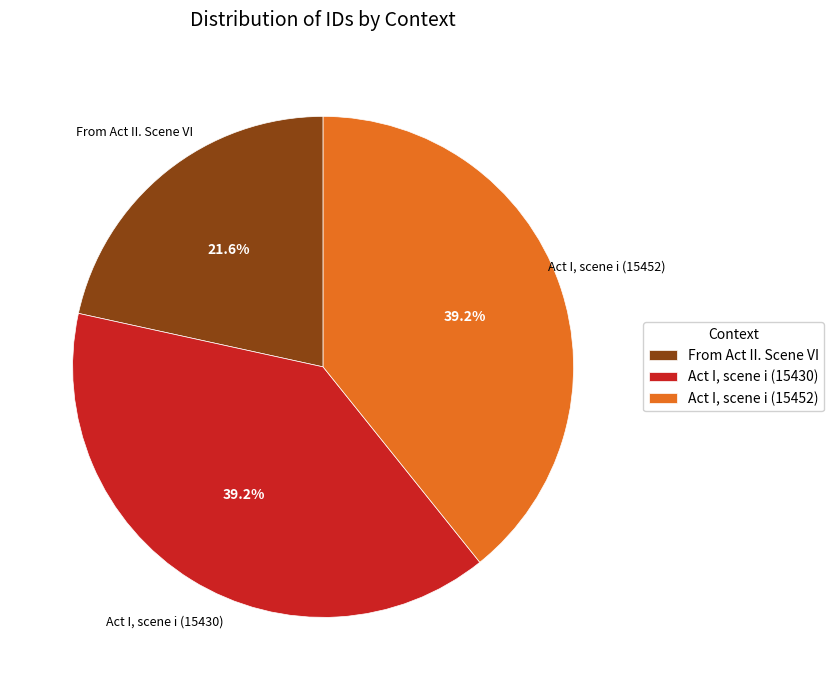

Does Act I, scene i (15452) represent more than half of the total?

No